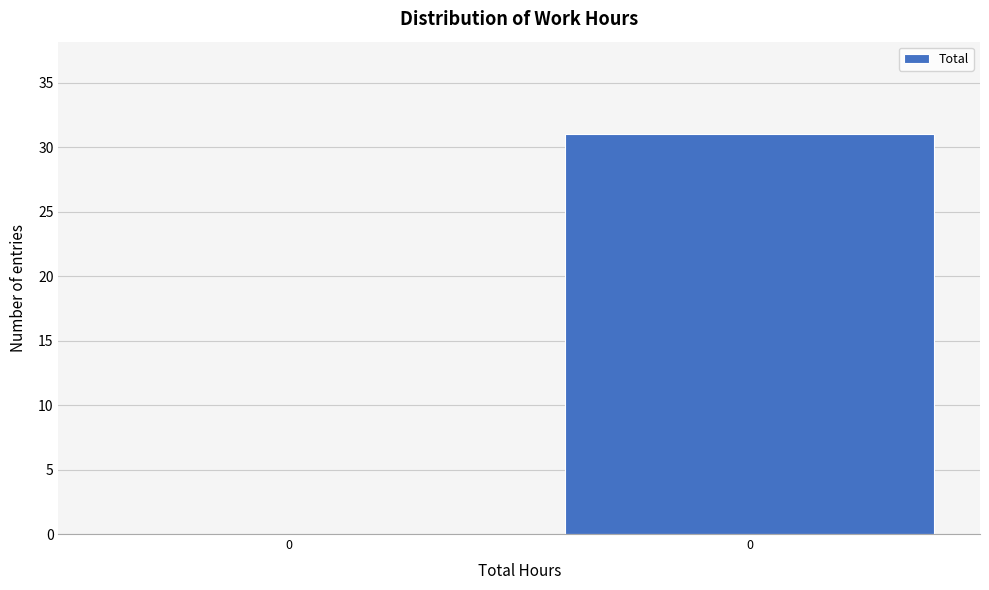

How many values are above zero?

1